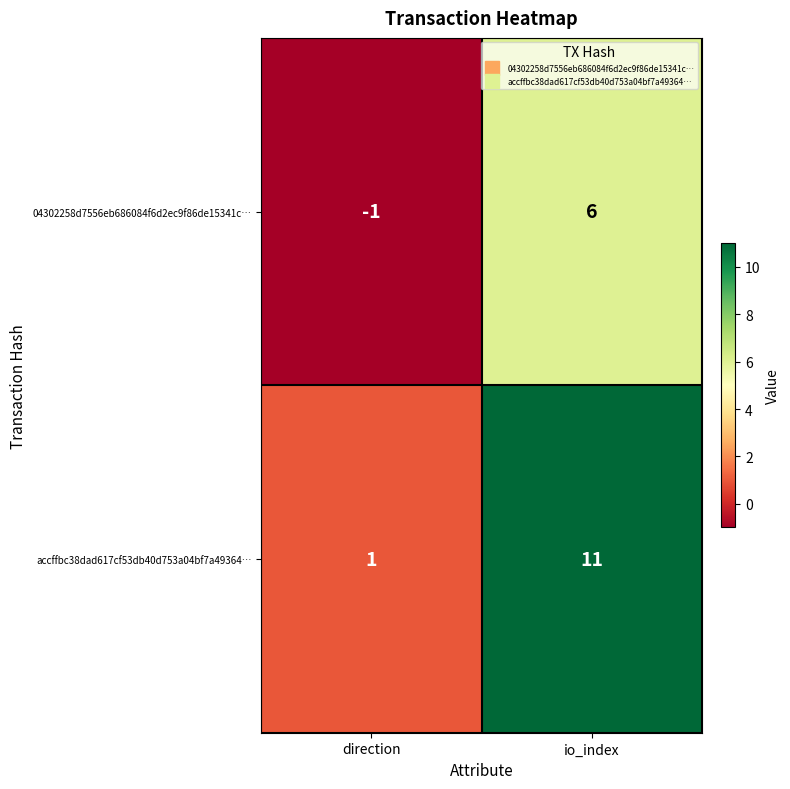

Which series has the largest range (max minus min)?

accffbc38dad617cf53db40d753a04bf7a49364…